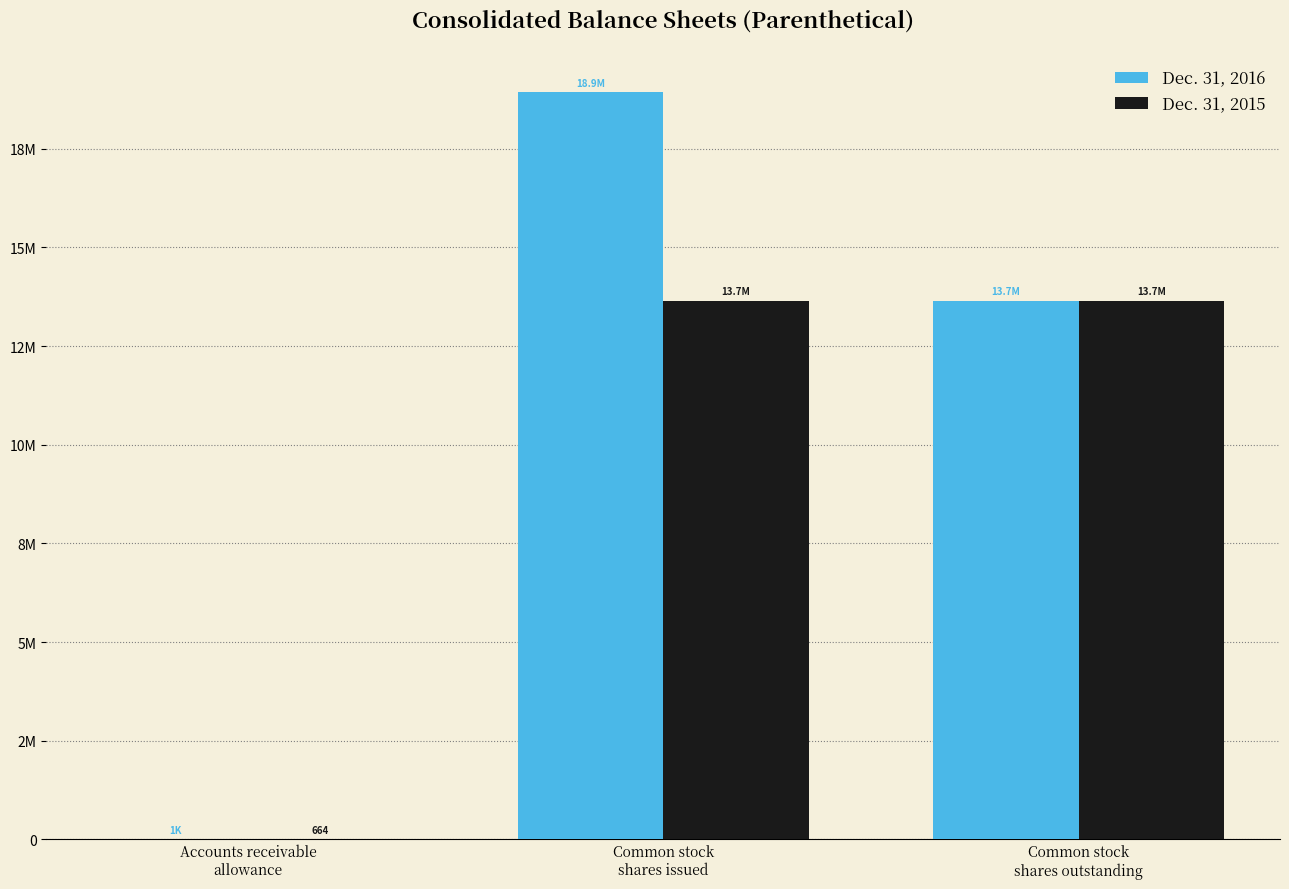

Is it true that Dec. 31, 2016 equals 2013 at Accounts receivable
allowance?

False